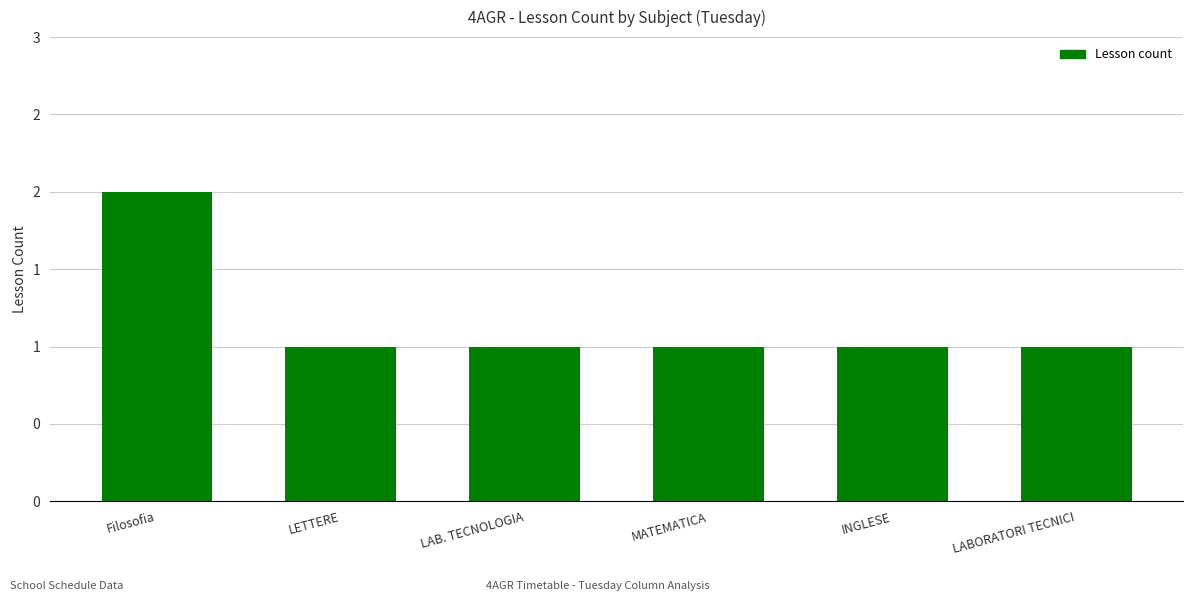

Are the bars grouped side by side (vs. stacked)?

No